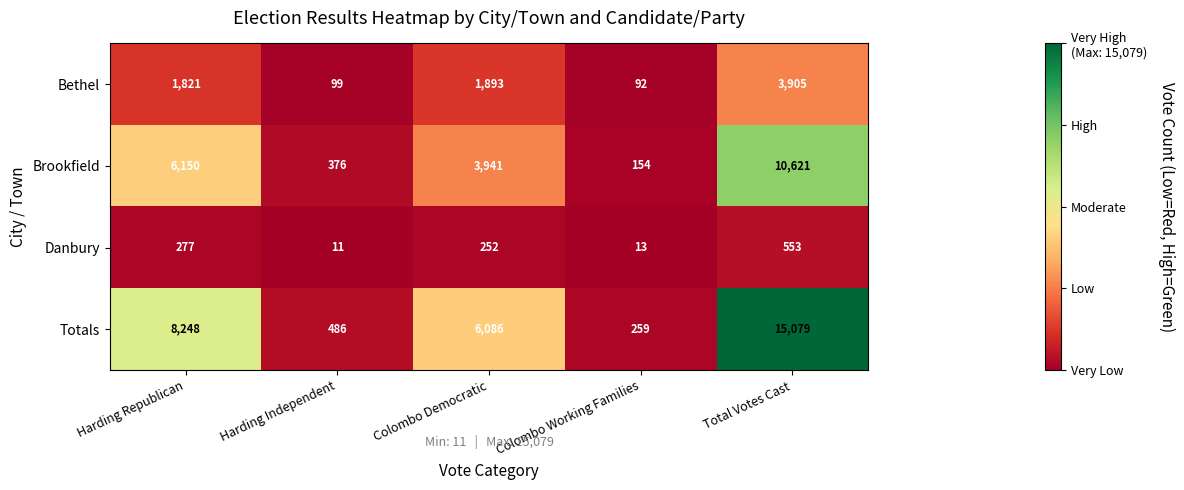

Rank the series by their average value, from highest to lowest.

Totals, Brookfield, Bethel, Danbury